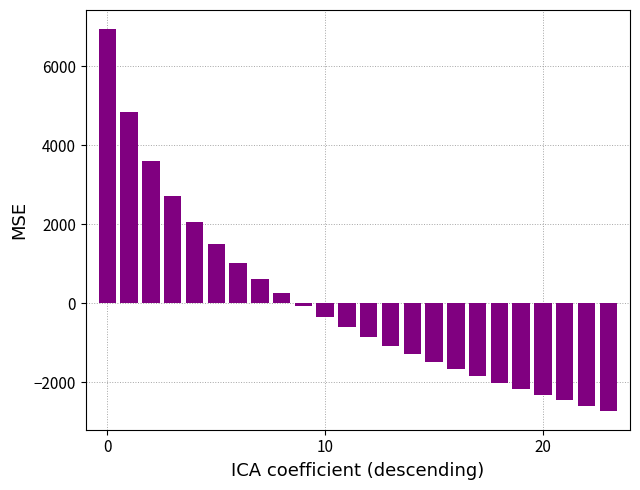

What is the maximum value shown in the chart?

6939.0